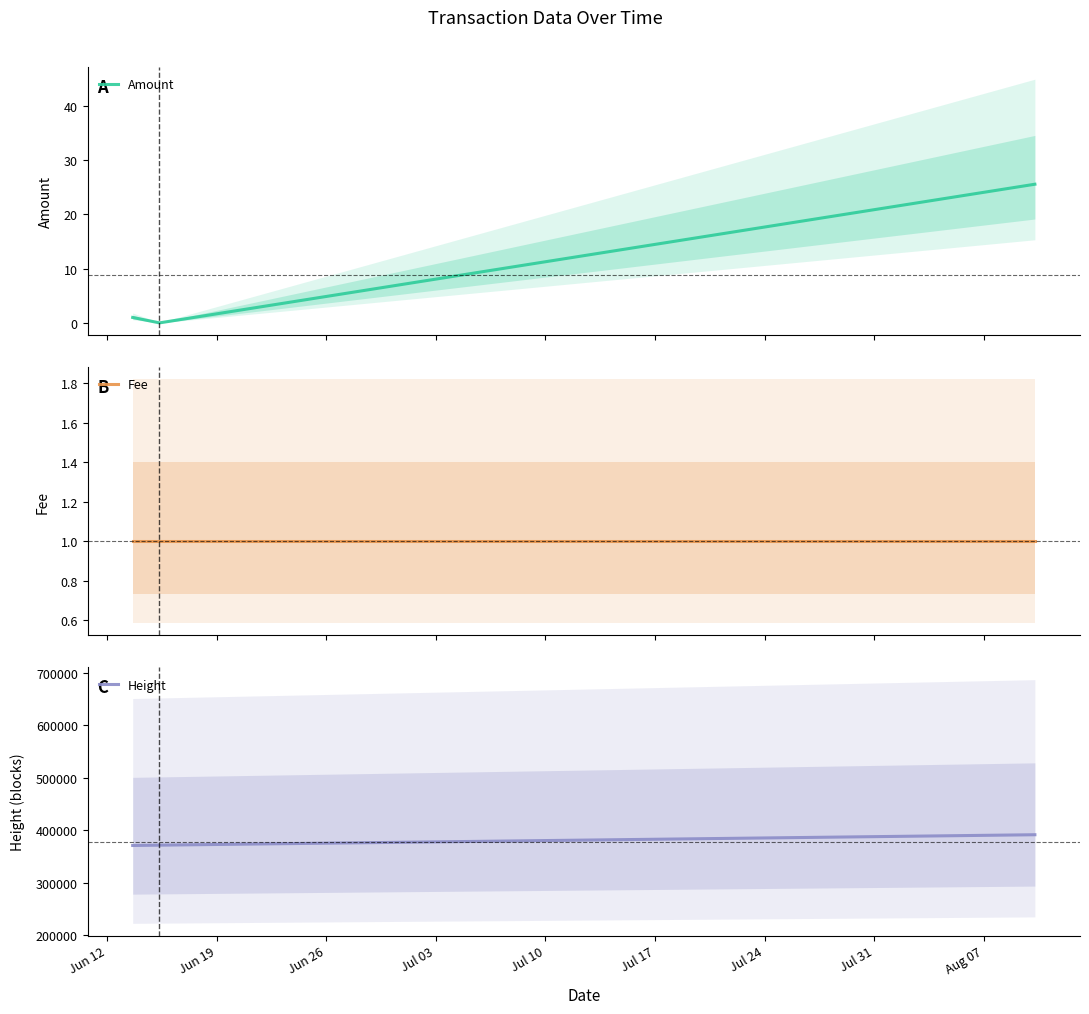

What is the maximum value for Amount?

25.5